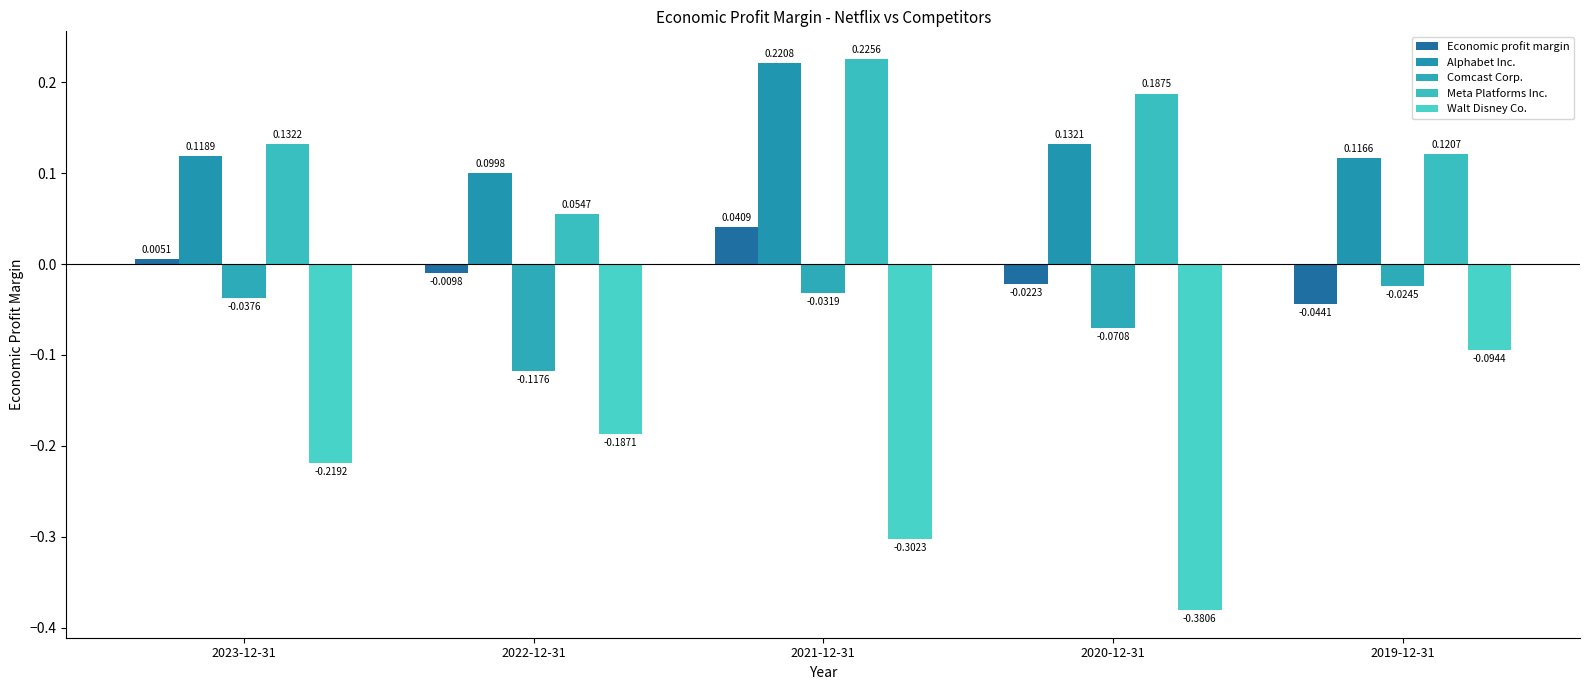

True or false: Economic profit margin has a value of -0.1 at 2019-12-31.

False